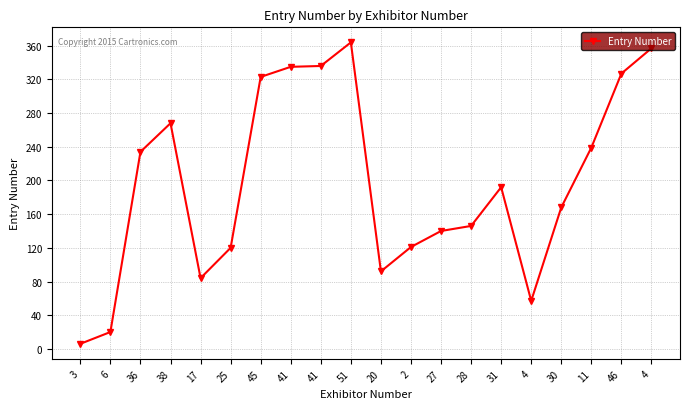

At which label is the value closest to 185?

31